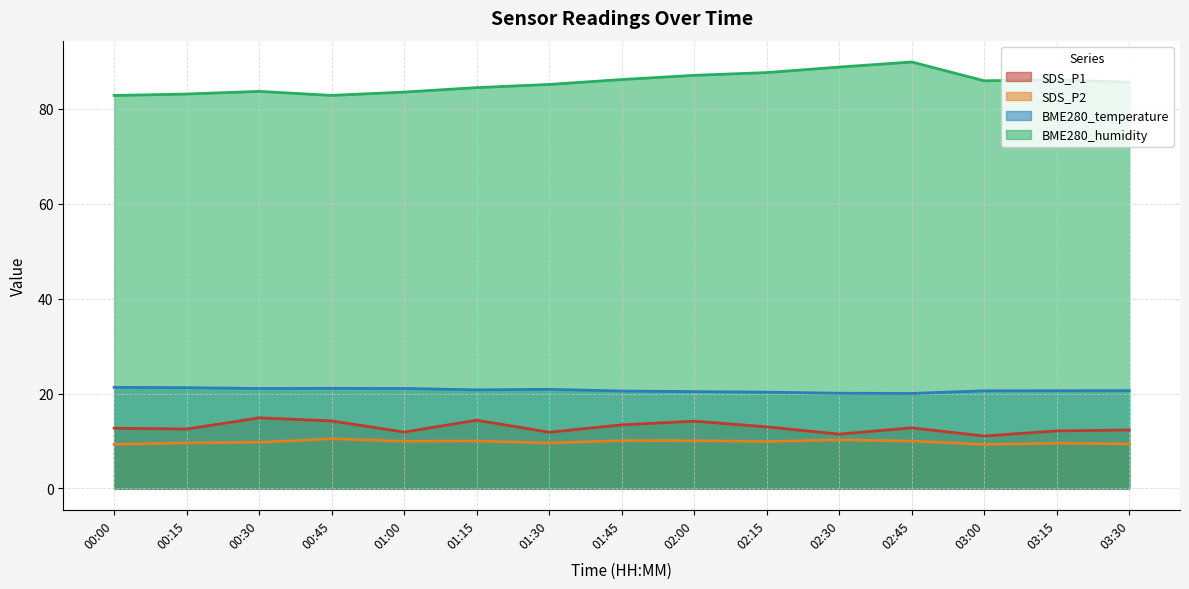

What is the value of the BME280_humidity point at the 13th from the left?

85.9